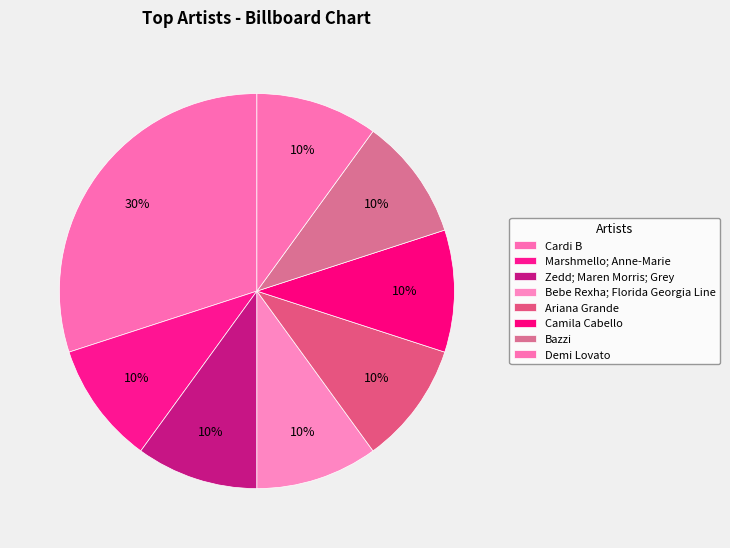

Is it true that Demi Lovato is 21% of the pie?

False